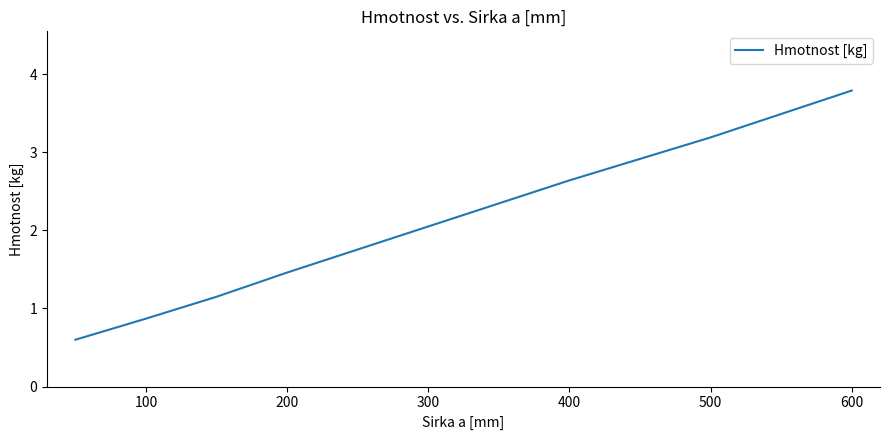

What is the greatest value displayed?

3.8